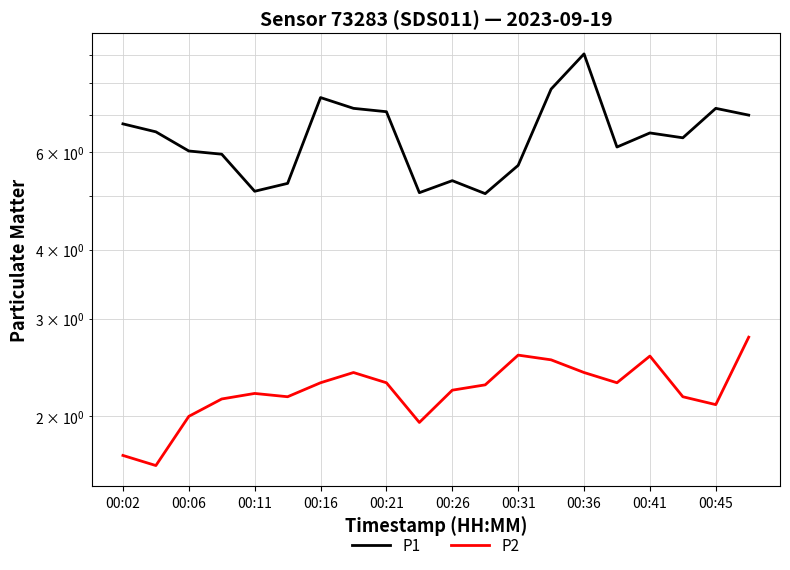

How many lines are shown in the chart?

2